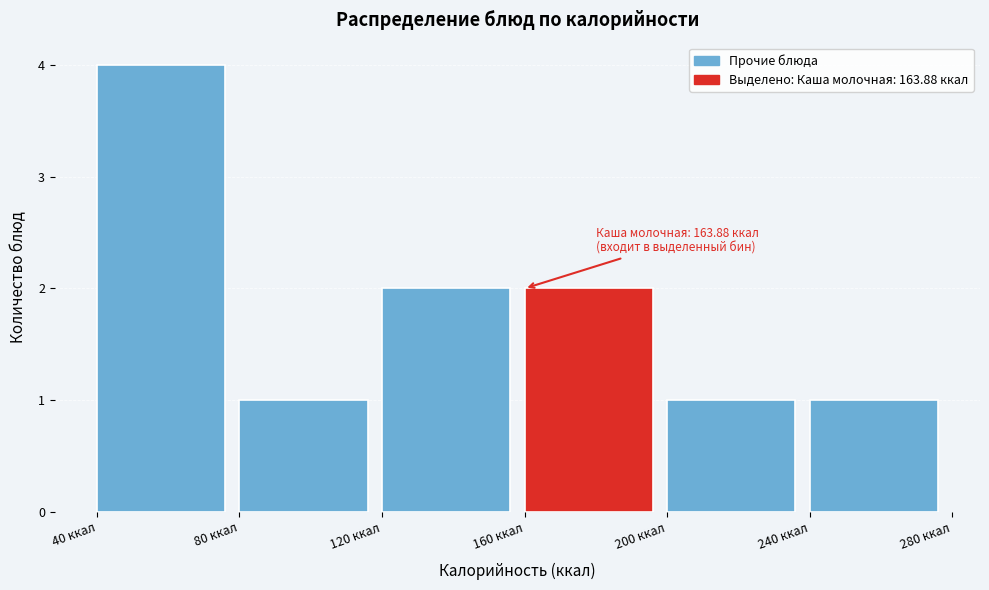

Over which range of the x-axis is the bar tallest?

40 to 80